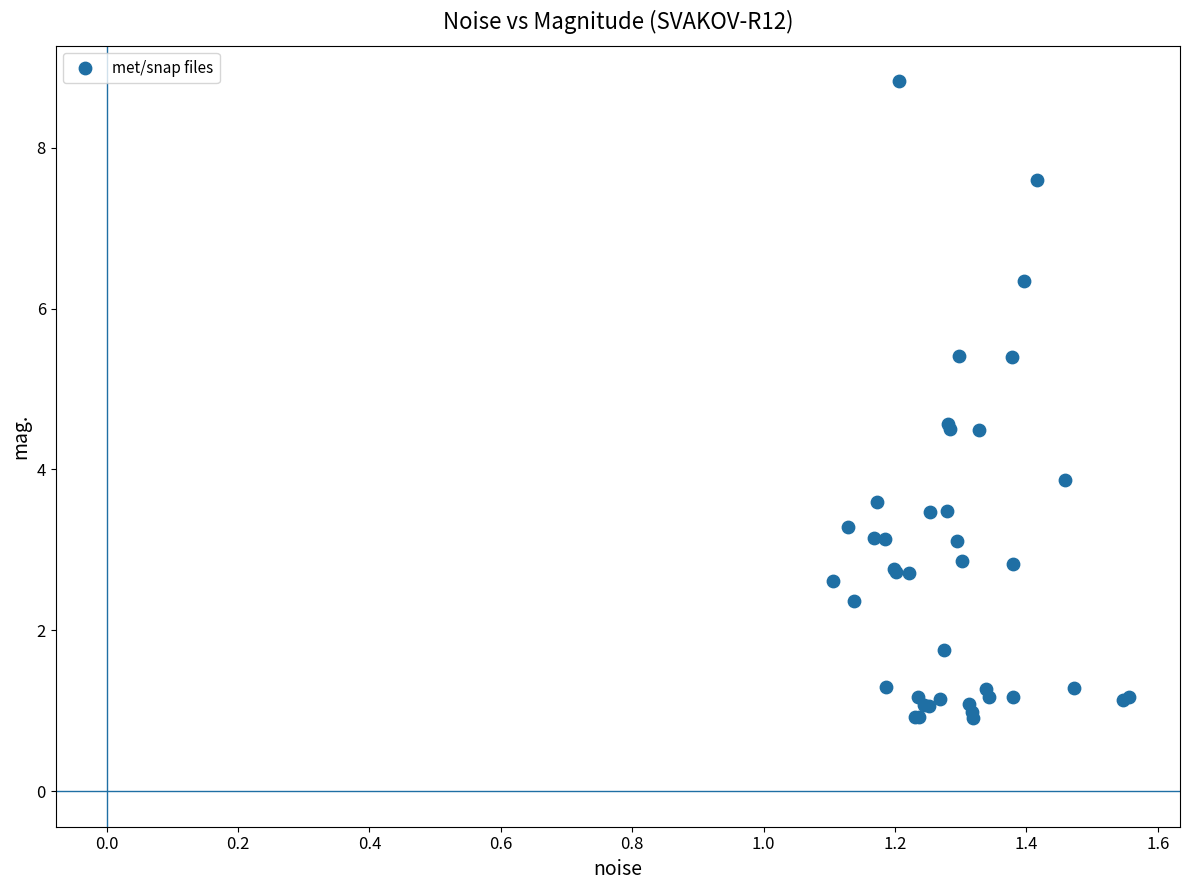

What Y value in the scatter plot is closest to 4?

3.9